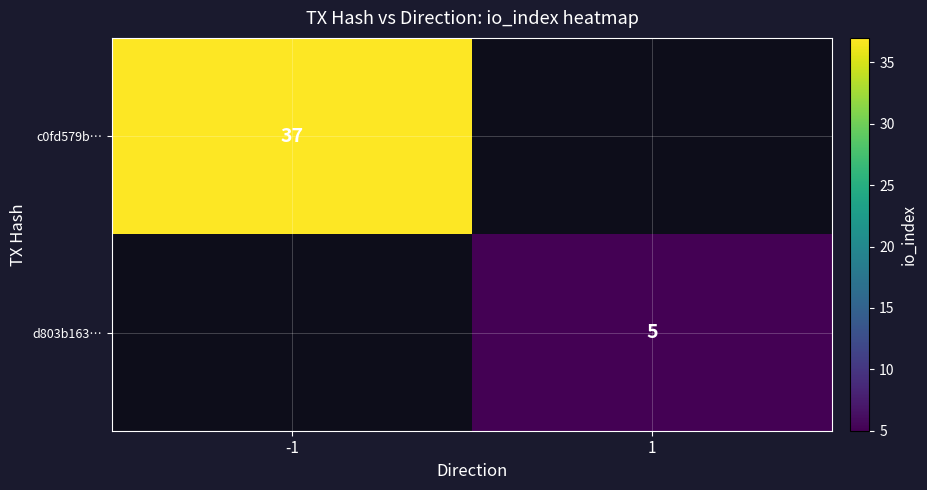

The value of d803b163… at 1 is 5. True or false?

True